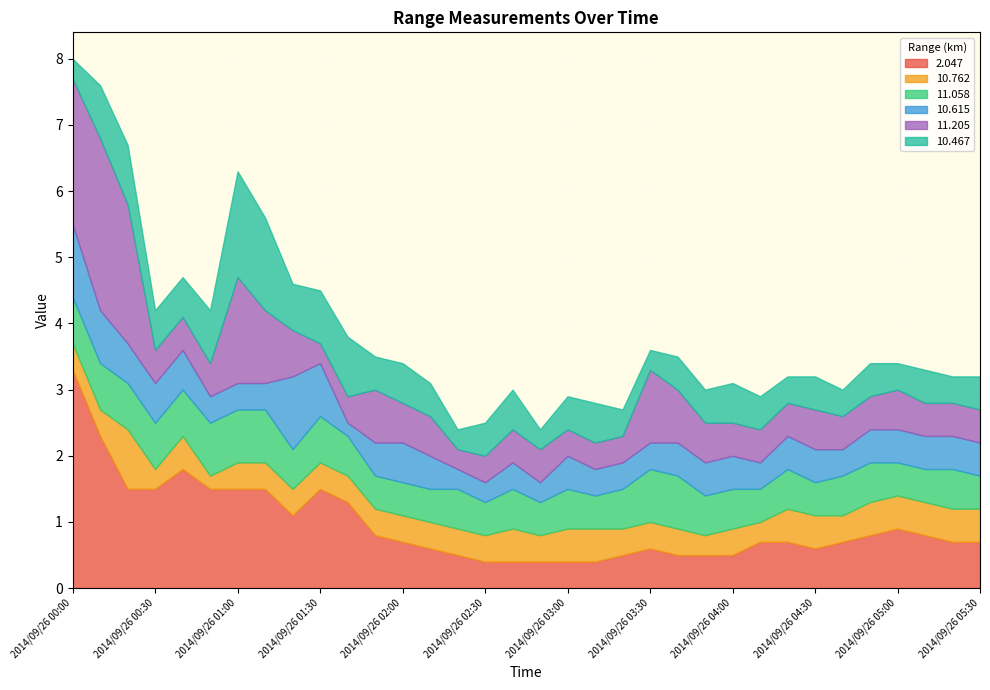

What is the value of the 2.047 point at the 28th from the left?

0.6